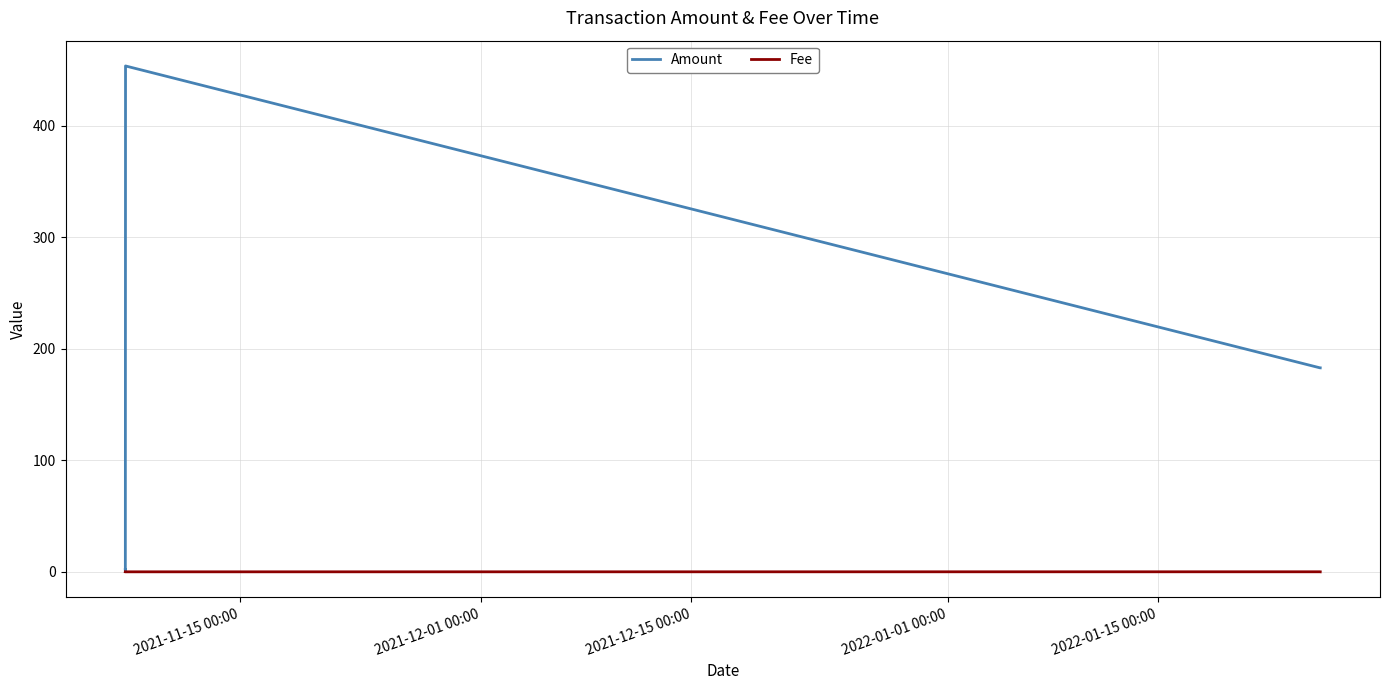

Which series has the largest range (max minus min)?

Amount